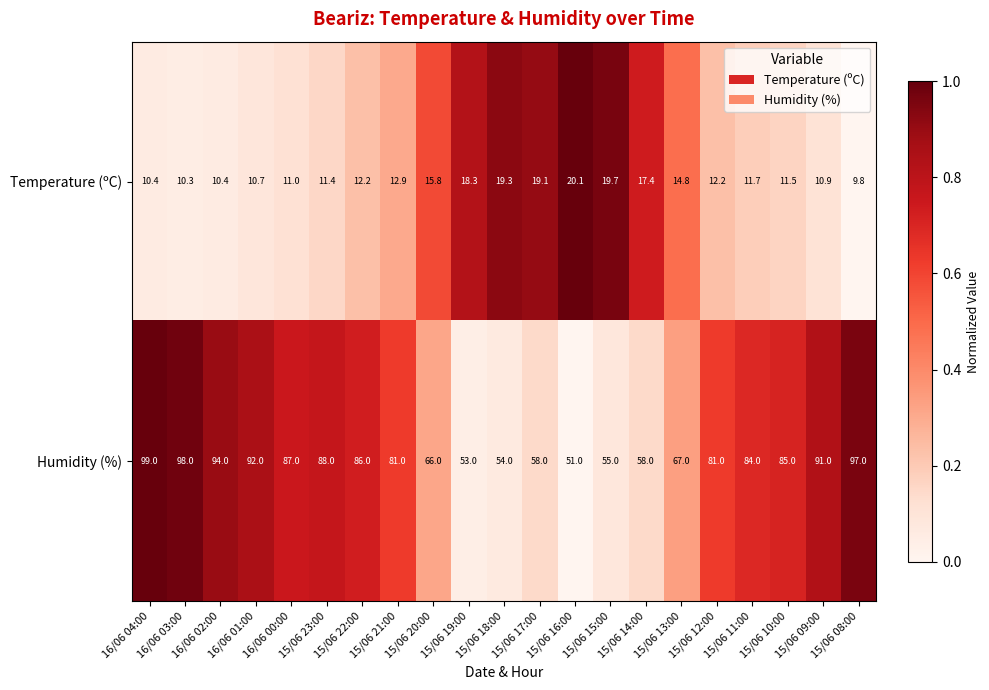

What is the sum of the Temperature (ºC) values at 15/06 09:00 and 15/06 08:00?

20.7